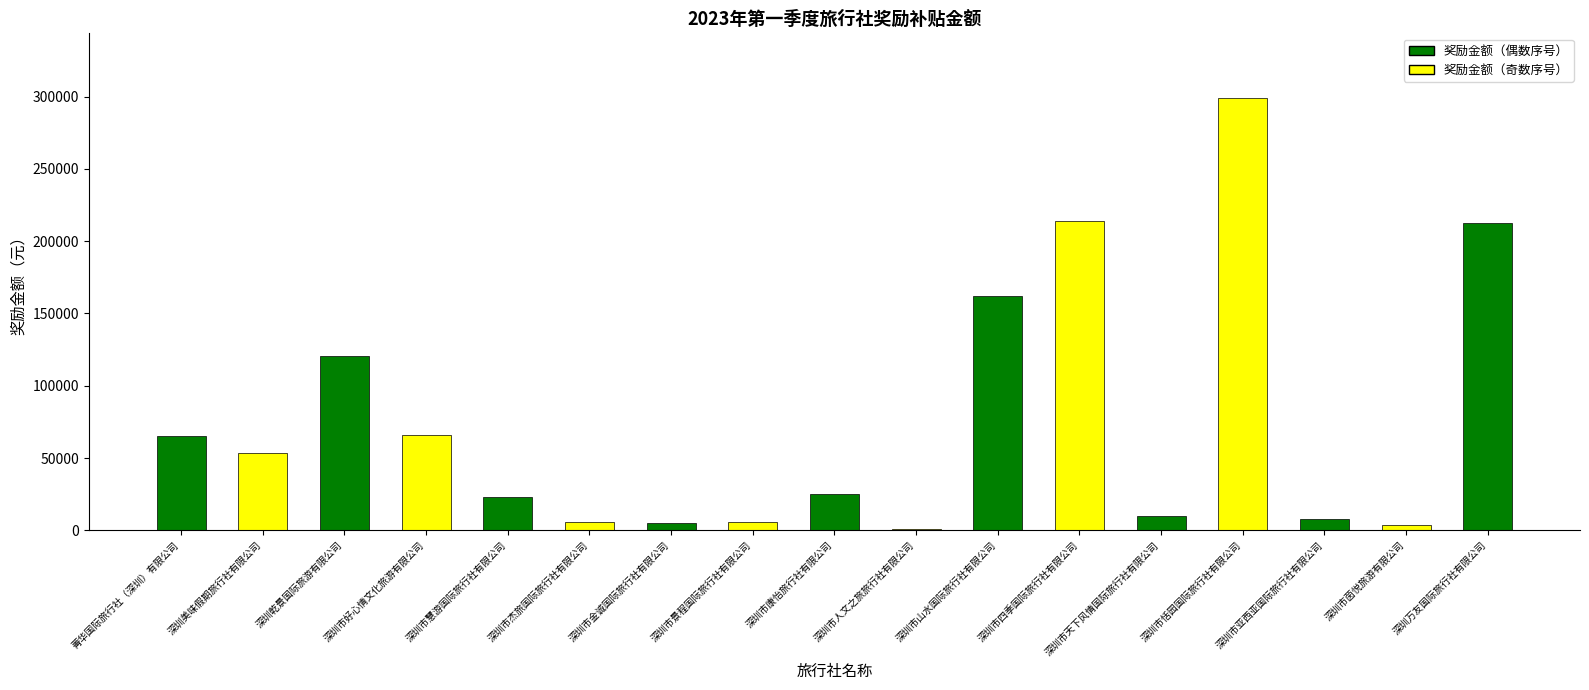

How many categories are shown in the chart?

17